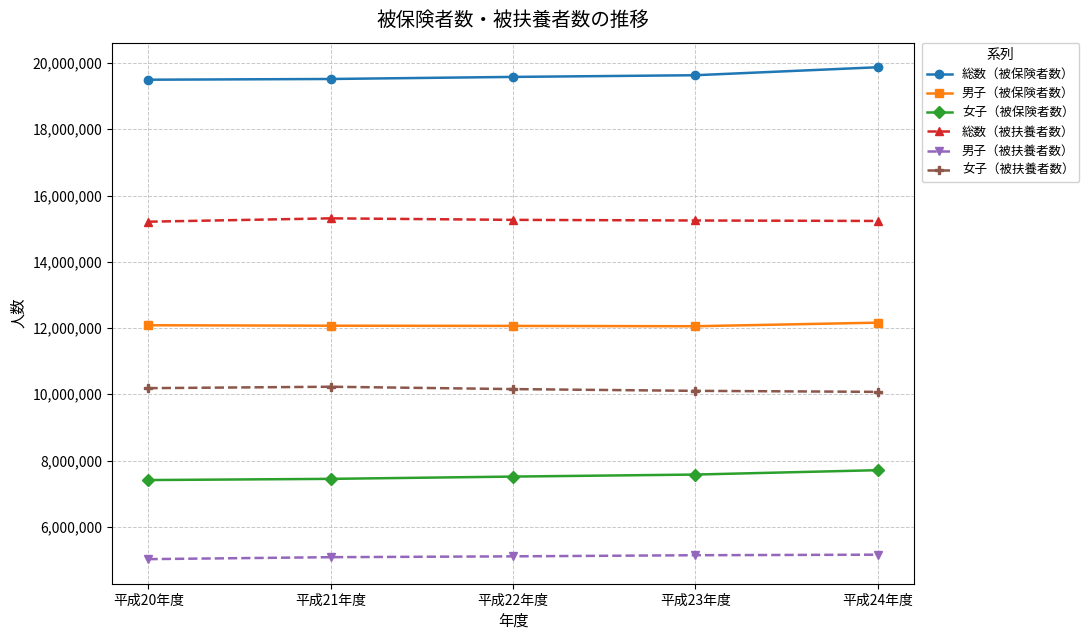

The value of 女子（被保険者数） at 平成22年度 is 13391756. True or false?

False